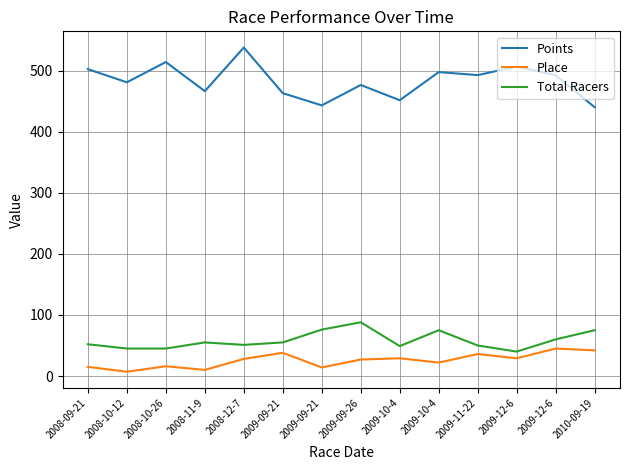

Is this an area chart (filled region under the line)?

No